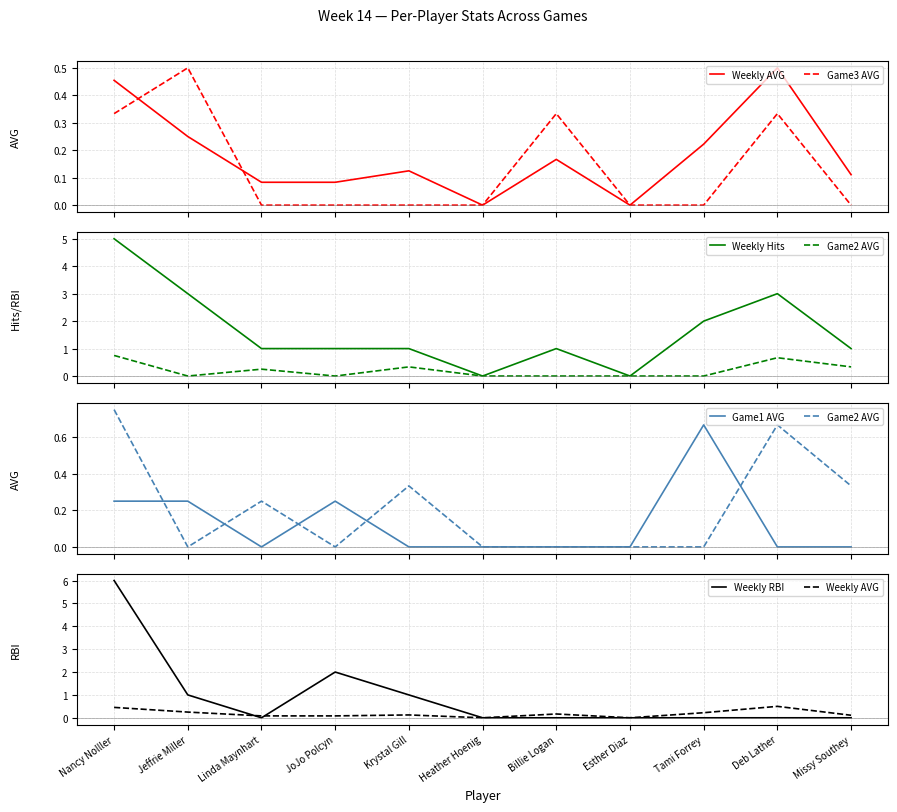

Reading left to right, extract all data points from this chart.

Weekly AVG: Nancy Nolller=0.5	Jeffrie Miller=0.2	Linda Maynhart=0.1	JoJo Polcyn=0.1	Krystal Gill=0.1	Heather Hoenig=0.0	Billie Logan=0.2	Esther Diaz=0.0	Tami Forrey=0.2	Deb Lather=0.5	Missy Southey=0.1
Game3 AVG: Nancy Nolller=0.3	Jeffrie Miller=0.5	Linda Maynhart=0.0	JoJo Polcyn=0.0	Krystal Gill=0.0	Heather Hoenig=0.0	Billie Logan=0.3	Esther Diaz=0.0	Tami Forrey=0.0	Deb Lather=0.3	Missy Southey=0.0
Weekly Hits: Nancy Nolller=5.0	Jeffrie Miller=3.0	Linda Maynhart=1.0	JoJo Polcyn=1.0	Krystal Gill=1.0	Heather Hoenig=0.0	Billie Logan=1.0	Esther Diaz=0.0	Tami Forrey=2.0	Deb Lather=3.0	Missy Southey=1.0
Game2 AVG: Nancy Nolller=0.8	Jeffrie Miller=0.0	Linda Maynhart=0.2	JoJo Polcyn=0.0	Krystal Gill=0.3	Heather Hoenig=0.0	Billie Logan=0.0	Esther Diaz=0.0	Tami Forrey=0.0	Deb Lather=0.7	Missy Southey=0.3
Game1 AVG: Nancy Nolller=0.2	Jeffrie Miller=0.2	Linda Maynhart=0.0	JoJo Polcyn=0.2	Krystal Gill=0.0	Heather Hoenig=0.0	Billie Logan=0.0	Esther Diaz=0.0	Tami Forrey=0.7	Deb Lather=0.0	Missy Southey=0.0
Weekly RBI: Nancy Nolller=6.0	Jeffrie Miller=1.0	Linda Maynhart=0.0	JoJo Polcyn=2.0	Krystal Gill=1.0	Heather Hoenig=0.0	Billie Logan=0.0	Esther Diaz=0.0	Tami Forrey=0.0	Deb Lather=0.0	Missy Southey=0.0